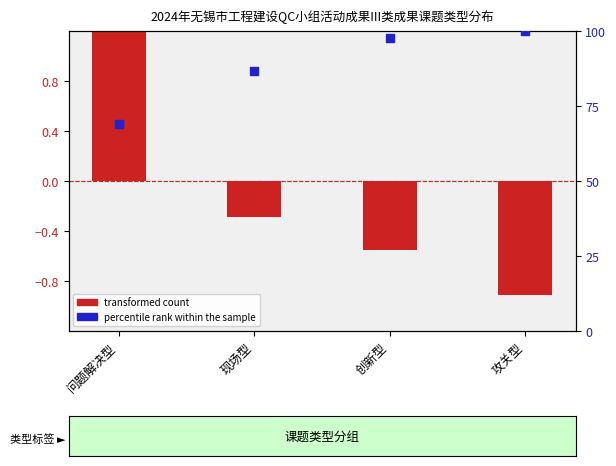

At which category is the sum across all series the highest?

攻关型